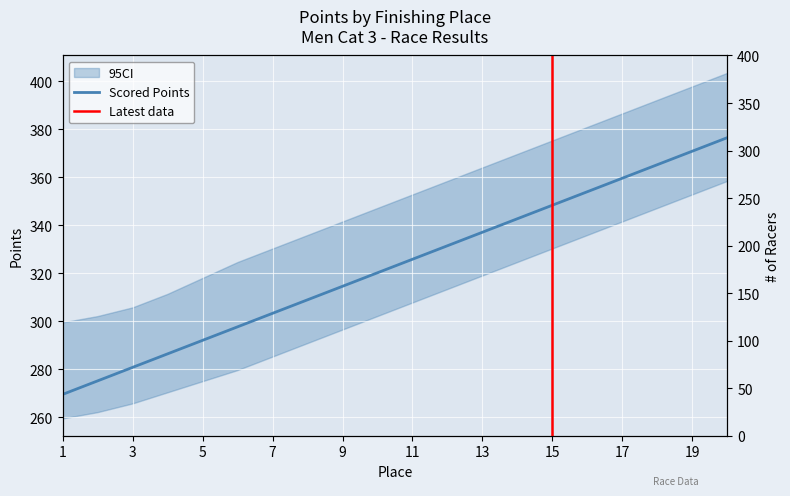

What is the maximum value shown in the chart?

376.6